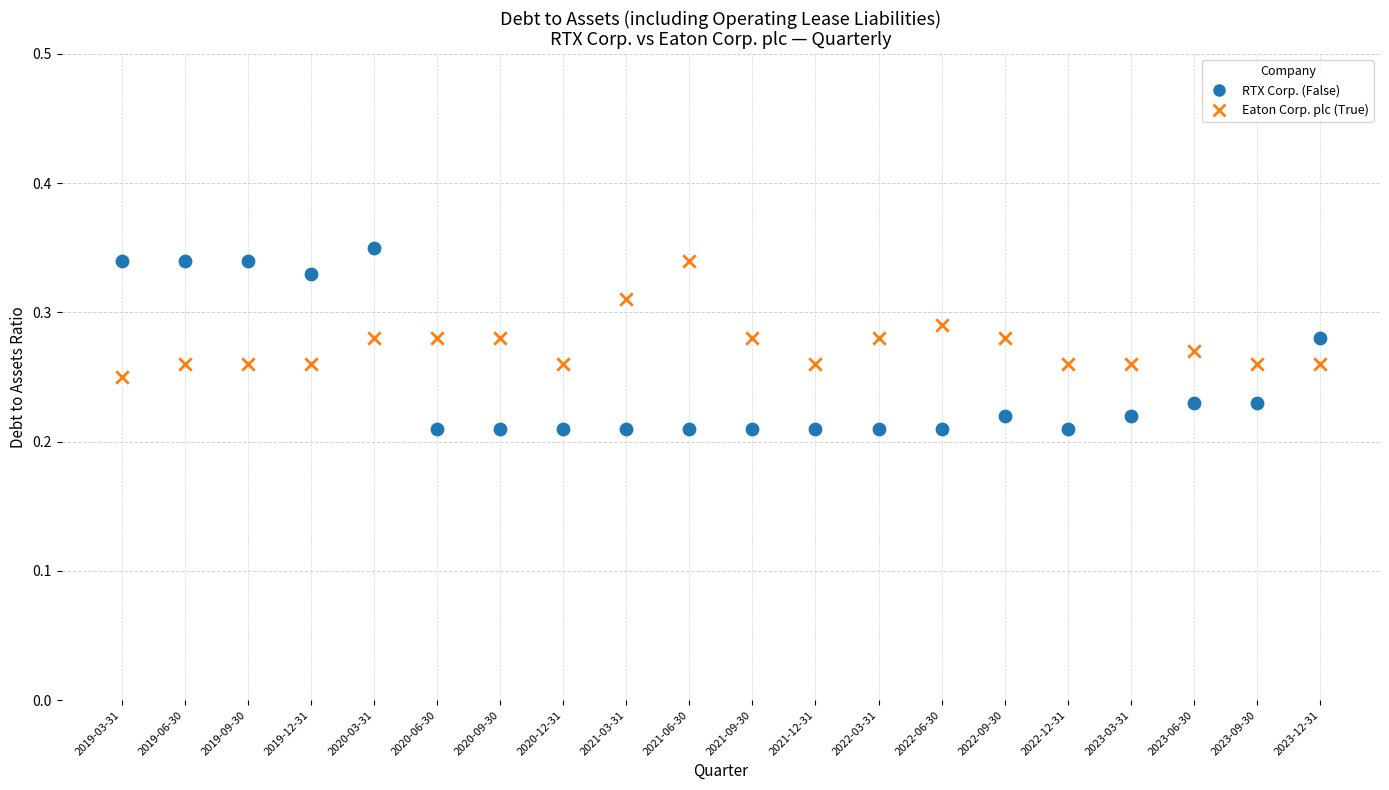

Which series reaches the minimum Y coordinate?

RTX Corp. (False)